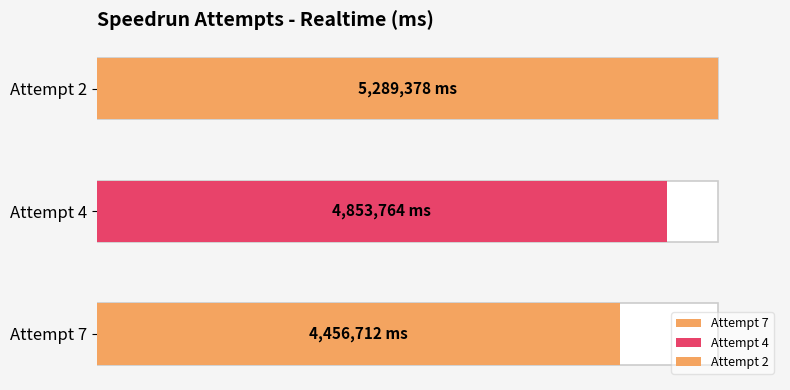

What is the smallest value displayed?

4456712